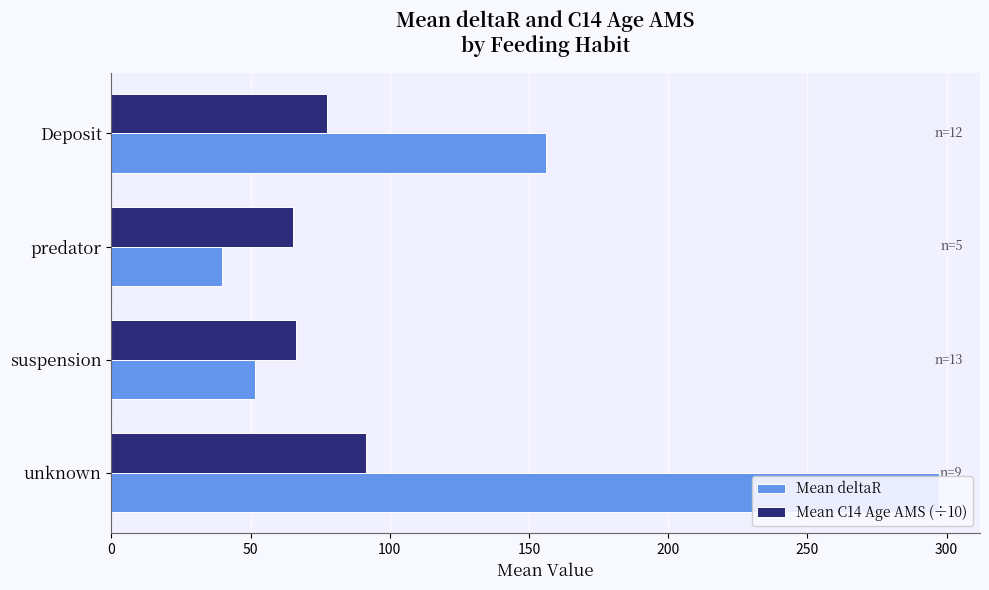

Reading left to right, what are all the values shown in this chart?

Mean deltaR: 156.1	39.8	51.5	297.1
Mean C14 Age AMS (÷10): 77.3	65.3	66.4	91.4